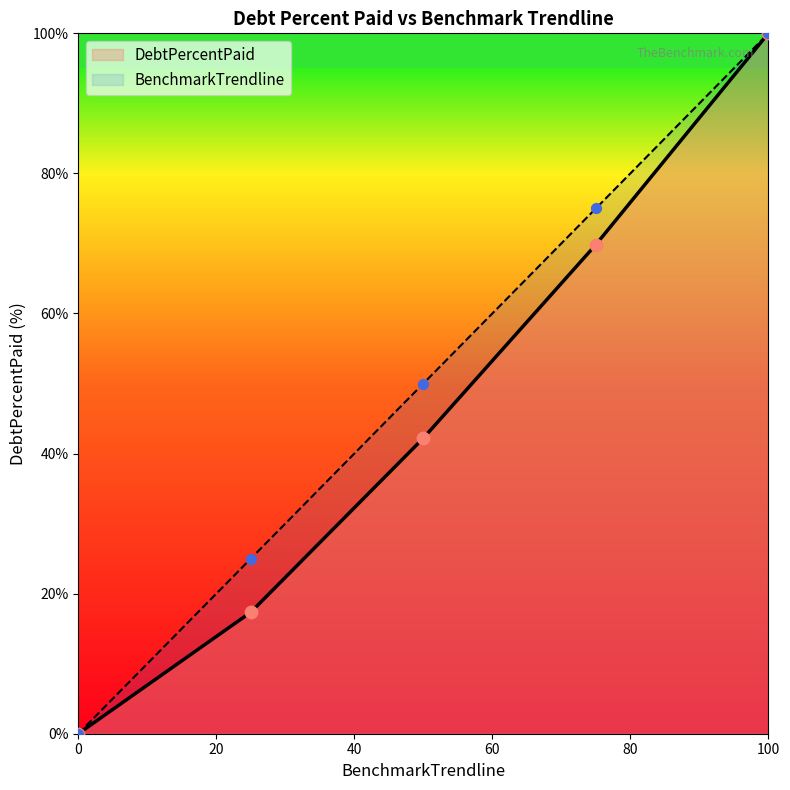

At how many categories does at least one series exceed 46?

3